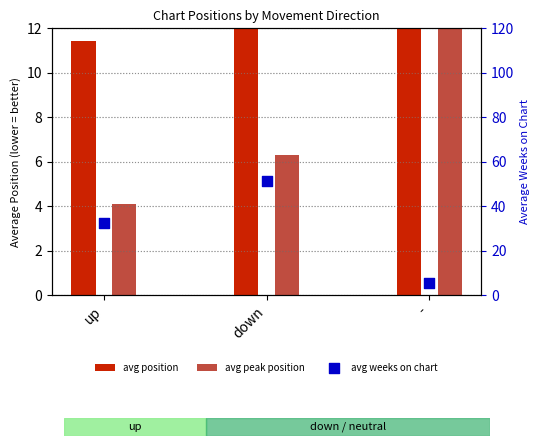

Which series has the largest total across all categories?

avg weeks on chart